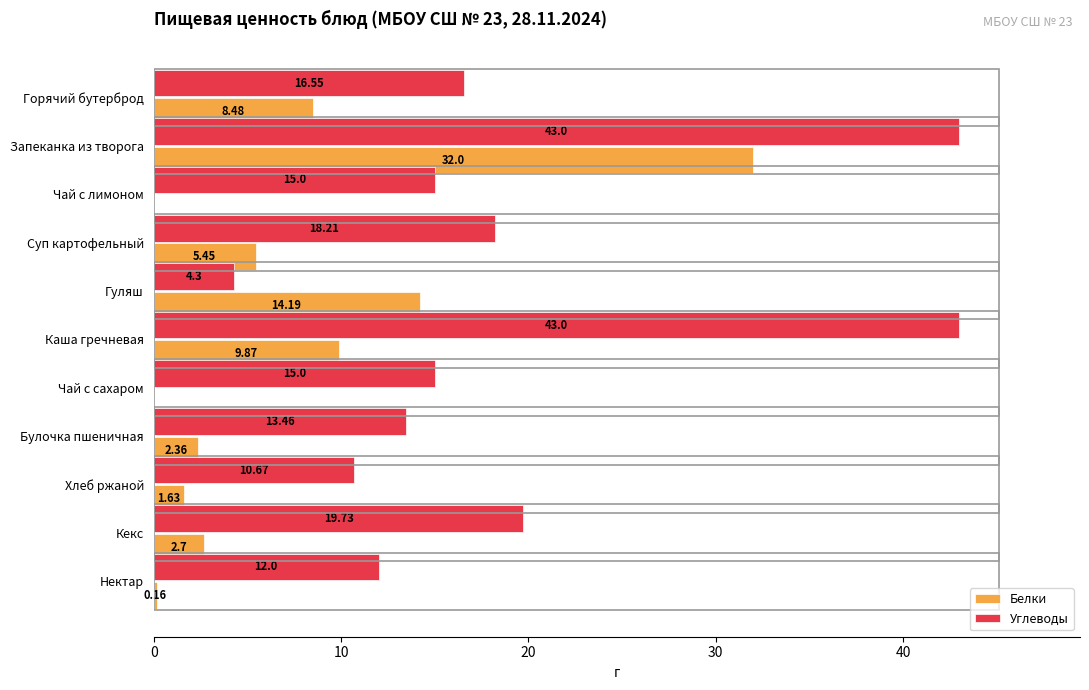

At which label is Белки closest to 16?

Гуляш